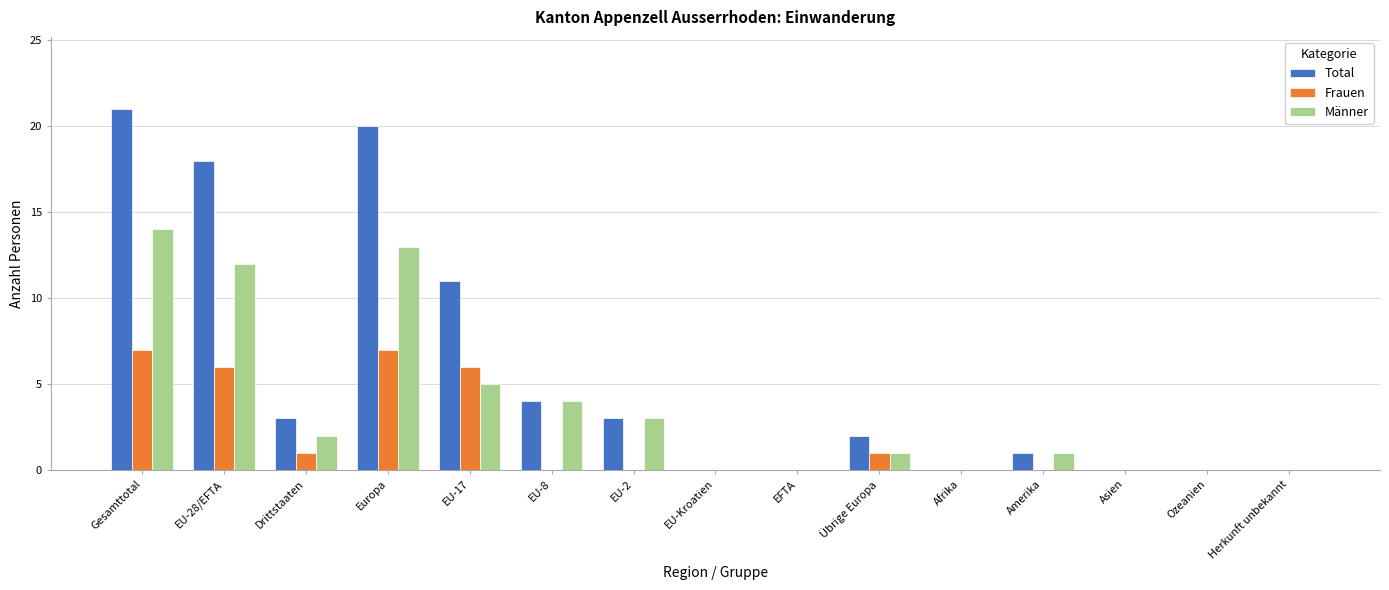

At which category does the chart reach its peak across all series?

Gesamttotal